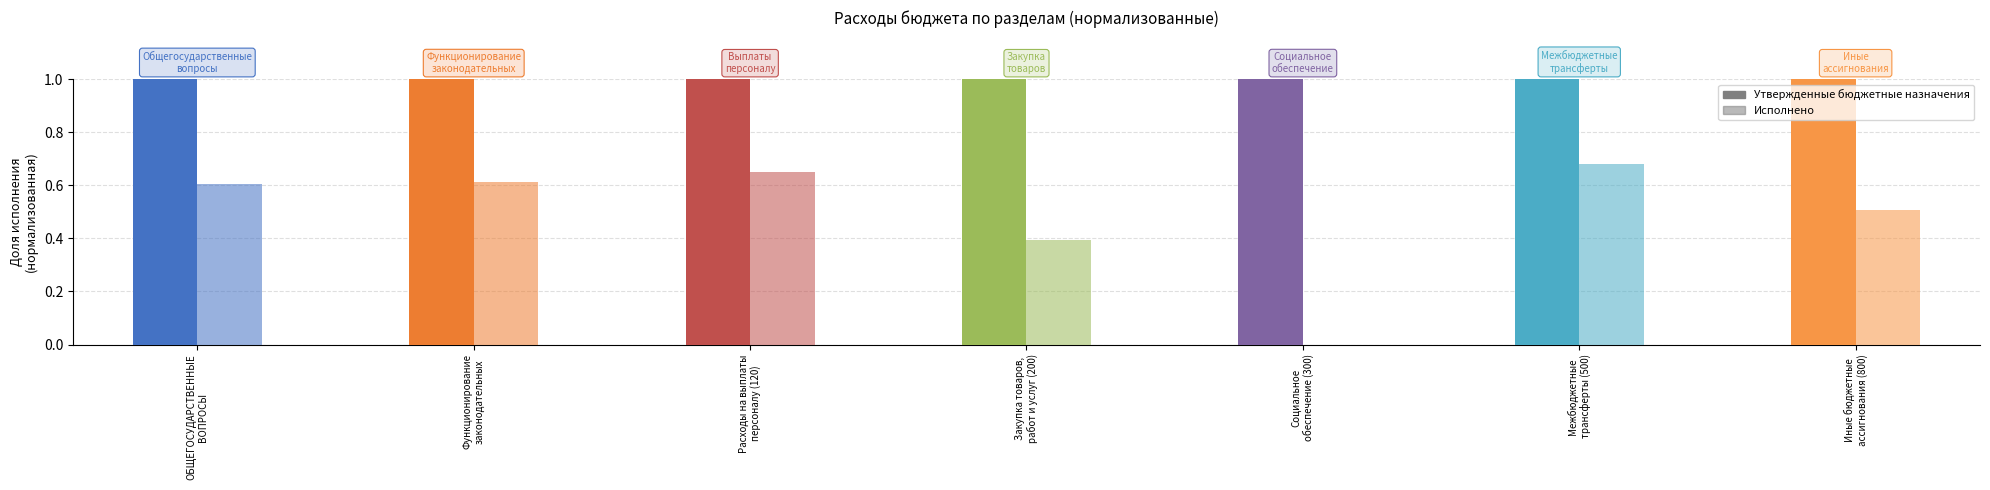

Reading right to left, transcribe all the data shown in this chart.

Утвержденные бюджетные назначения: Иные бюджетные
ассигнования (800)=1.0	Межбюджетные
трансферты (500)=1.0	Социальное
обеспечение (300)=1.0	Закупка товаров,
работ и услуг (200)=1.0	Расходы на выплаты
персоналу (120)=1.0	Функционирование
законодательных=1.0	ОБЩЕГОСУДАРСТВЕННЫЕ
ВОПРОСЫ=1.0
Исполнено: Иные бюджетные
ассигнования (800)=0.5	Межбюджетные
трансферты (500)=0.7	Социальное
обеспечение (300)=0.0	Закупка товаров,
работ и услуг (200)=0.4	Расходы на выплаты
персоналу (120)=0.7	Функционирование
законодательных=0.6	ОБЩЕГОСУДАРСТВЕННЫЕ
ВОПРОСЫ=0.6